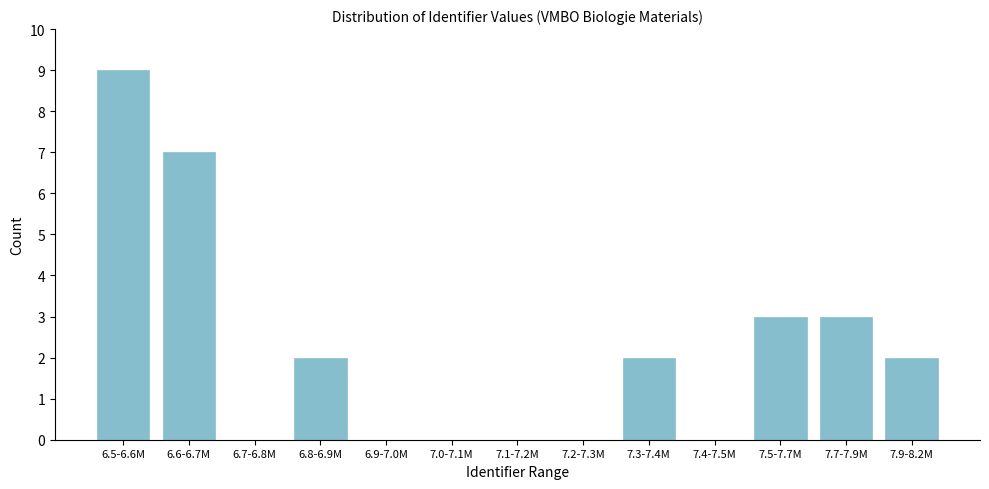

Reading right to left, extract all data points from this chart.

7.9-8.2M=2	7.7-7.9M=3	7.5-7.7M=3	7.4-7.5M=0	7.3-7.4M=2	7.2-7.3M=0	7.1-7.2M=0	7.0-7.1M=0	6.9-7.0M=0	6.8-6.9M=2	6.7-6.8M=0	6.6-6.7M=7	6.5-6.6M=9